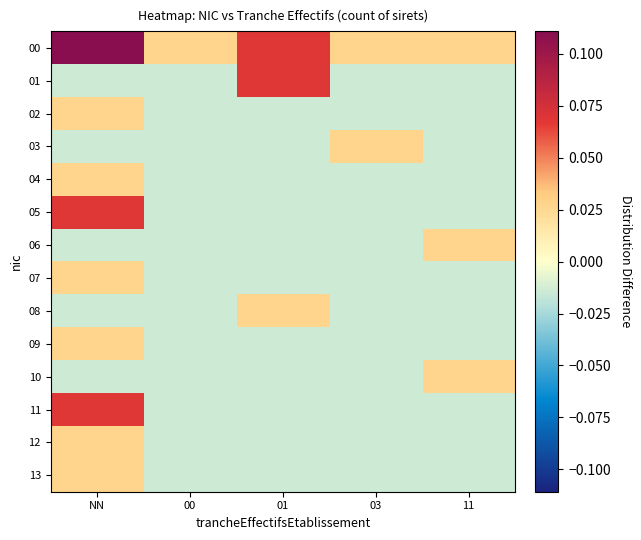

Which has a higher value, 11 or NN?

NN